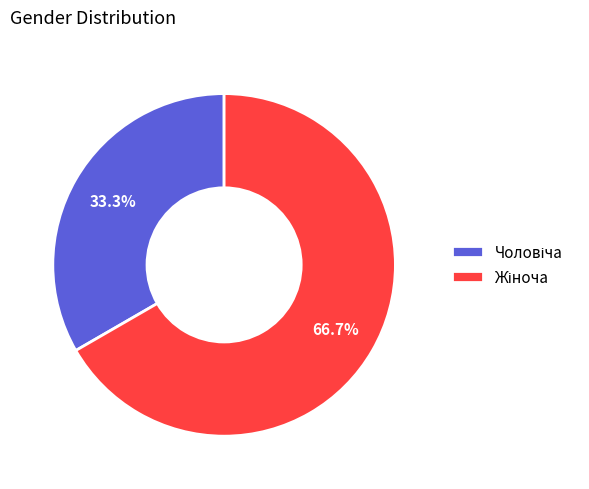

Is there any slice that represents more than half of the pie?

Yes